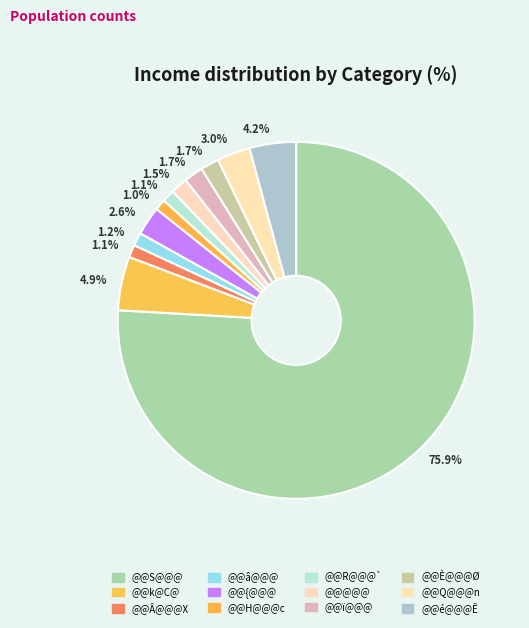

To the nearest percent, what is the difference between the largest and smallest slice percentages?

75%